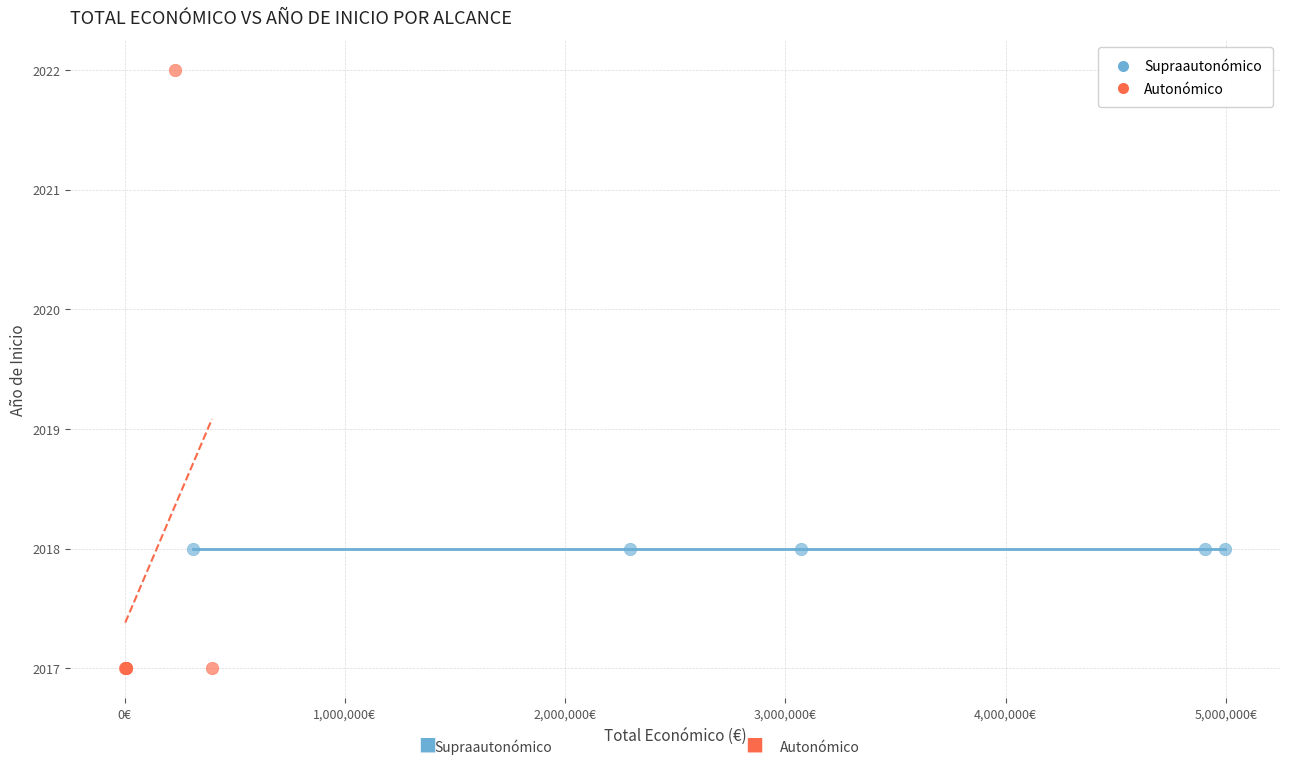

Which series contains the highest Y value?

Autonómico